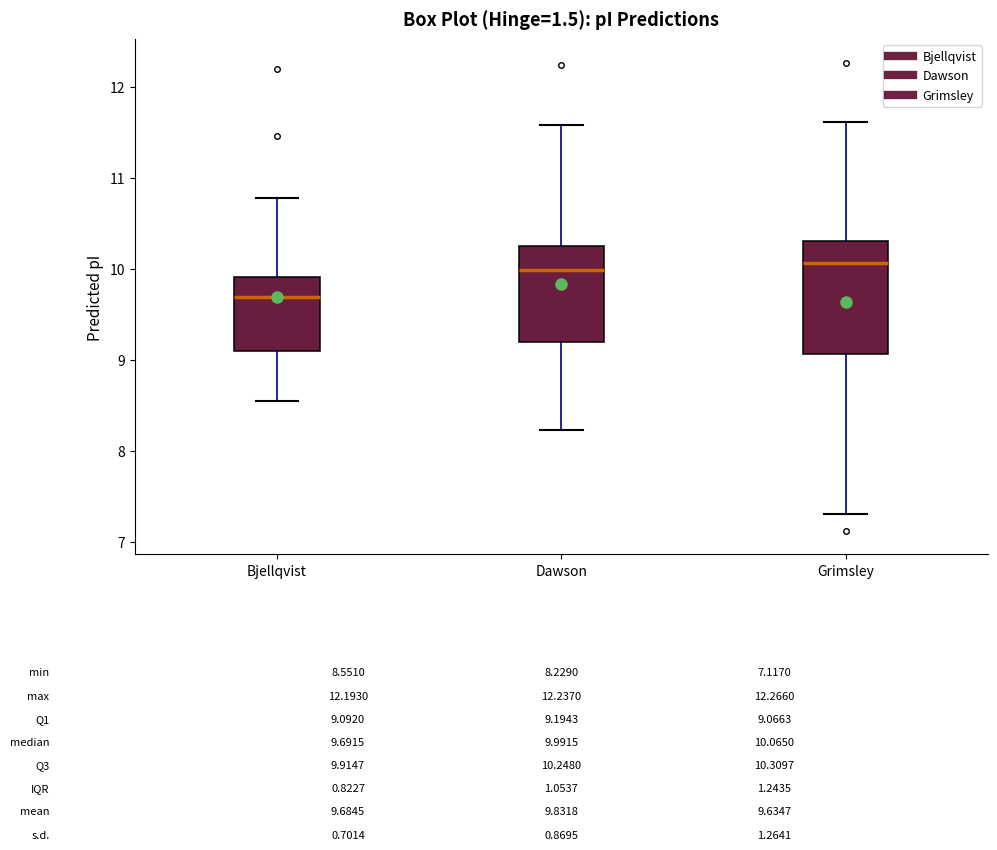

Comparing the boxes themselves (not the whiskers), which one is the tallest?

Grimsley